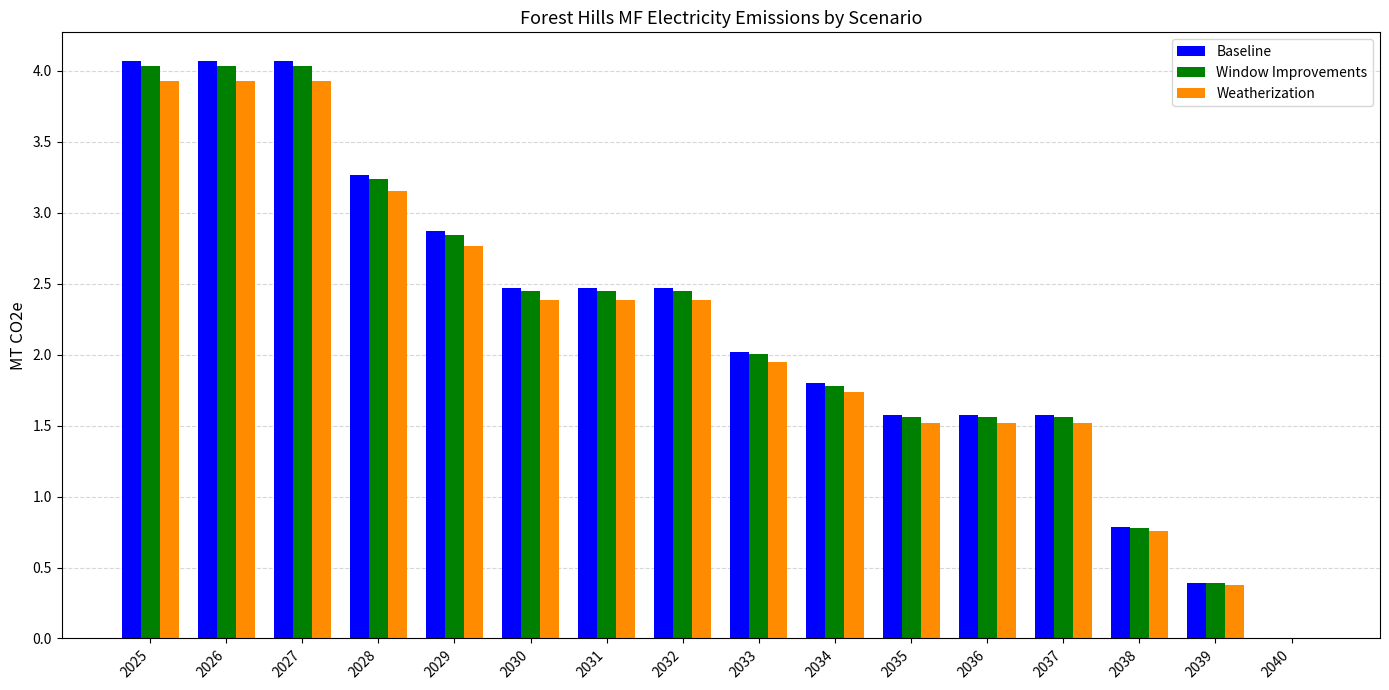

What is the total value across all series at 2034?

5.3